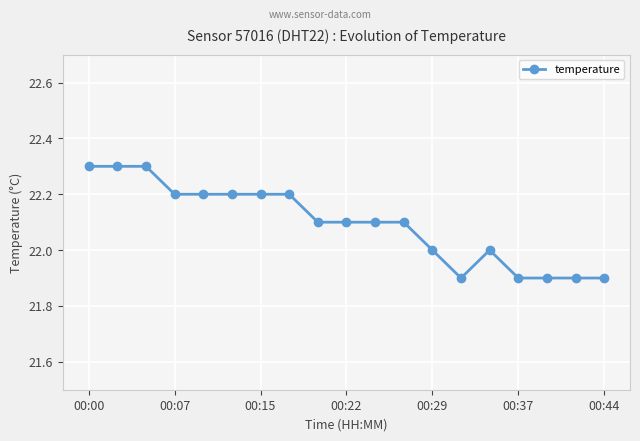

What is the sum of all values?

419.8